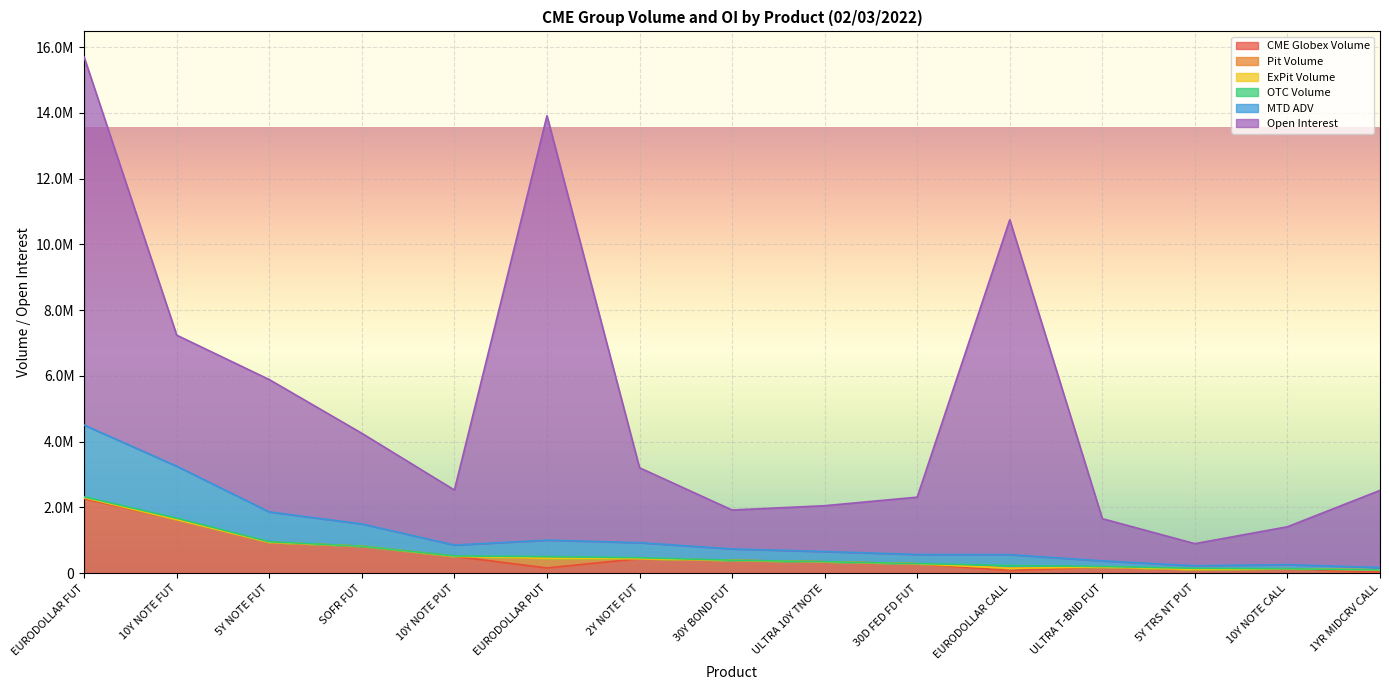

How many times do OTC Volume and CME Globex Volume cross each other?

2